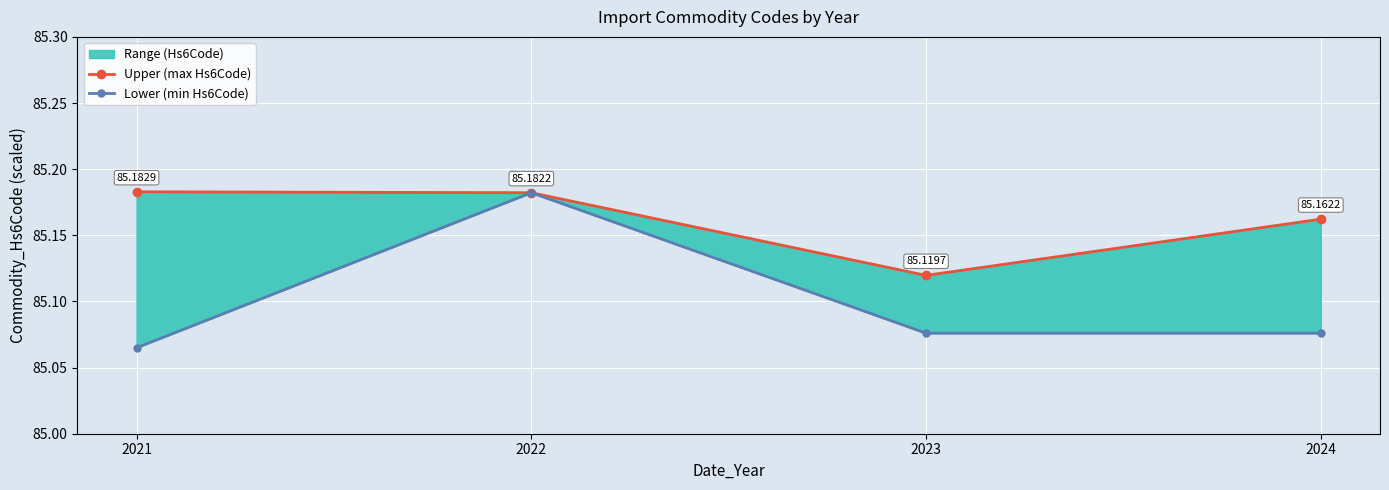

What is the value of the Lower (min Hs6Code) point at the 3rd from the left?

85.1